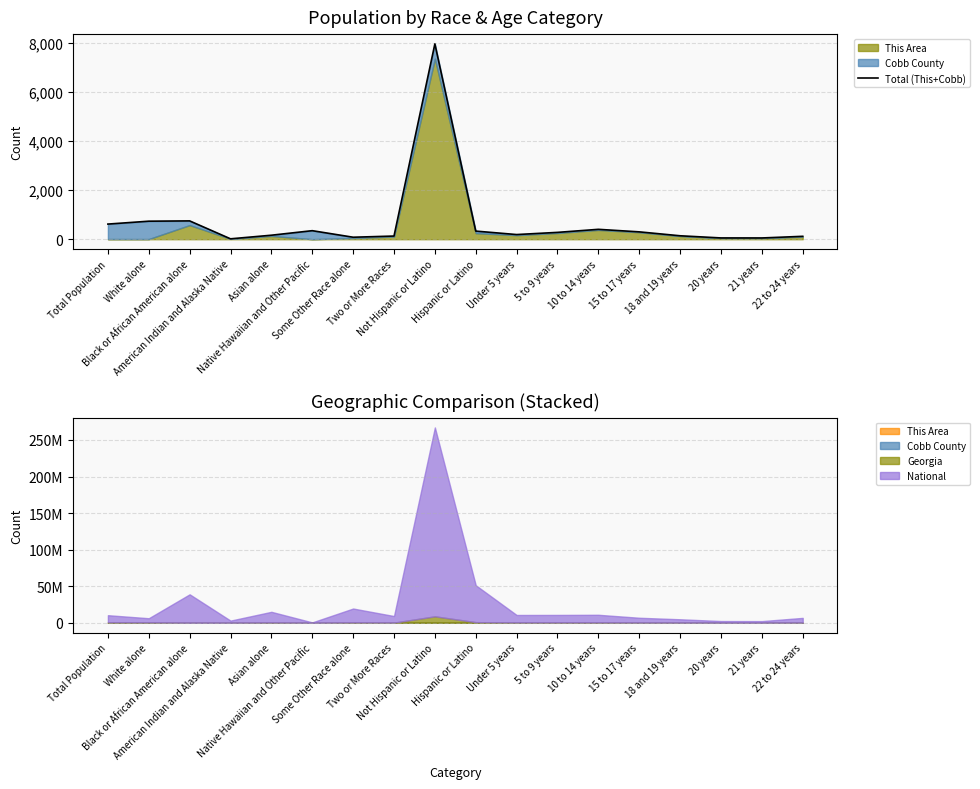

Reading right to left, extract all data points from this chart.

118	51	52	140	300	403	279	190	331	7966	129	81	348	163	16	747	735	617